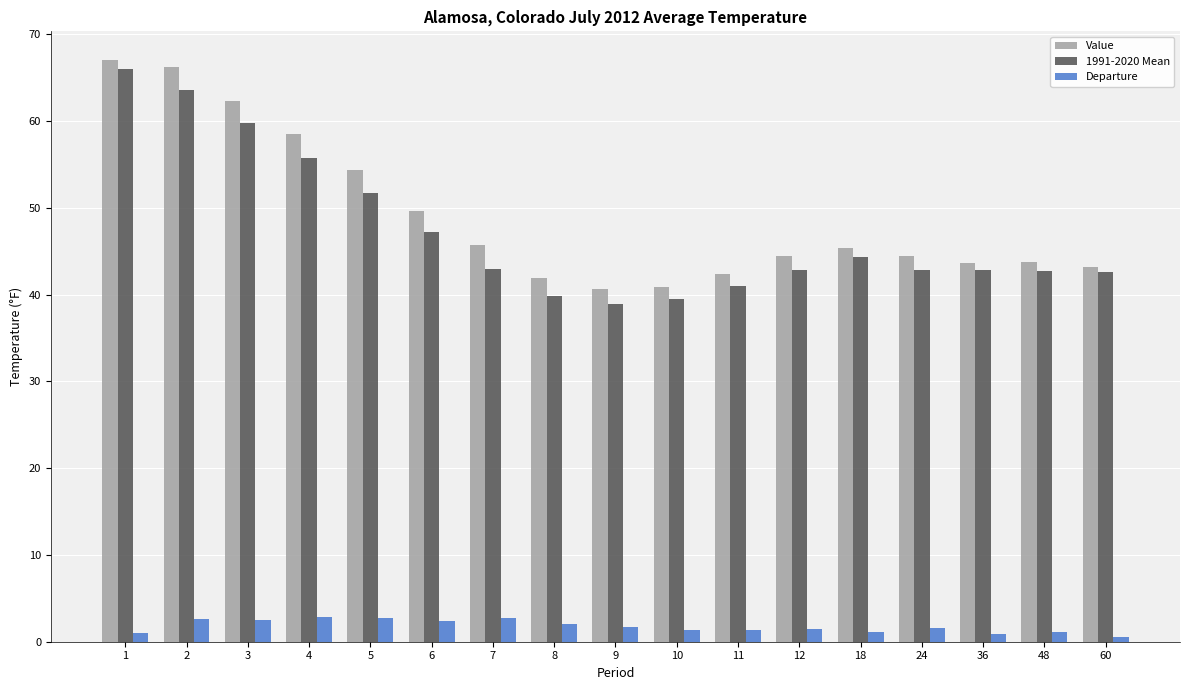

What are all the series names shown in the legend?

Value, 1991-2020 Mean, Departure